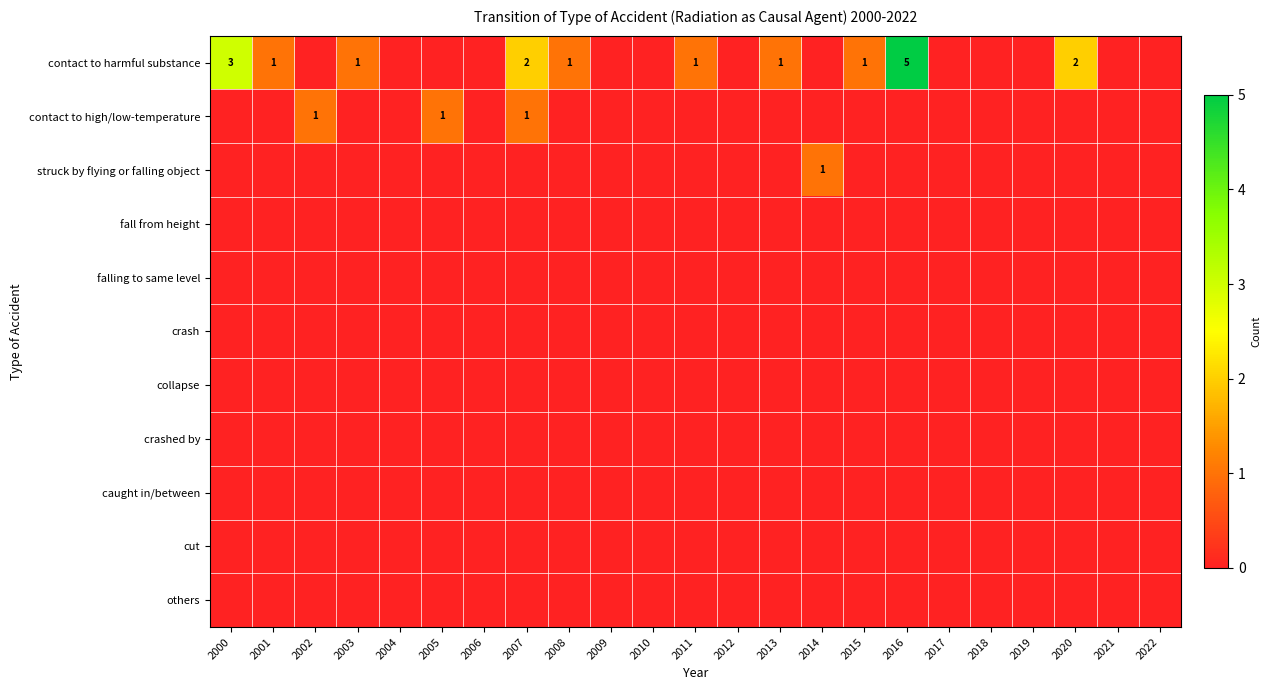

How many values in the struck by flying or falling object series exceed 0?

1